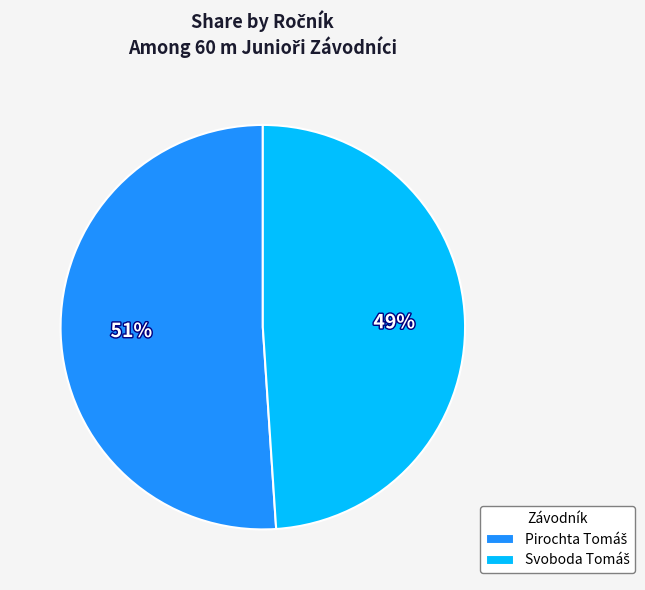

To the nearest percent, what is the difference between the largest and smallest slice percentages?

2%